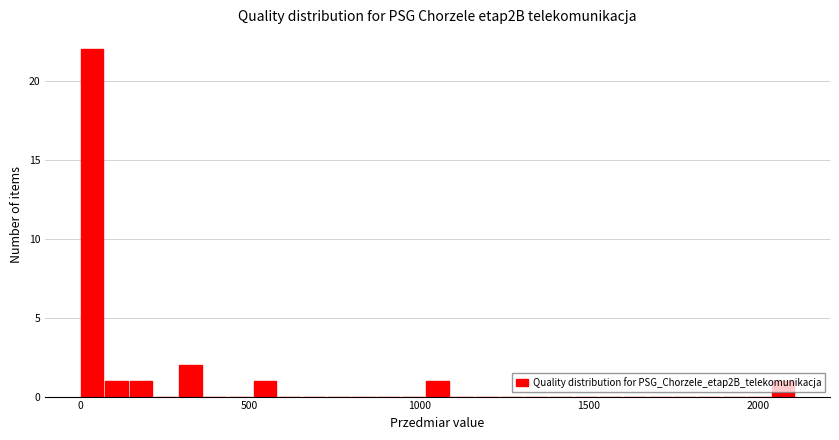

Read against the x-axis, roughly where is the centre of the tallest bar?

50